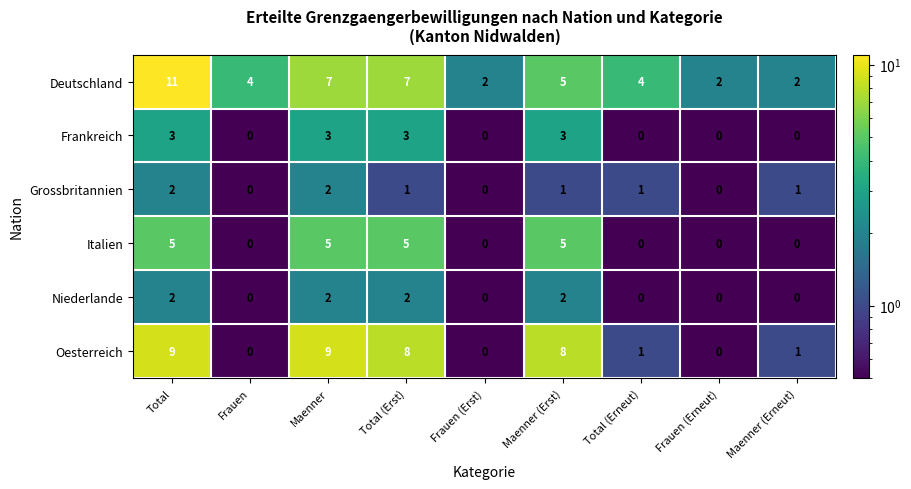

Is it true that Grossbritannien equals 2 at Maenner (Erneut)?

False